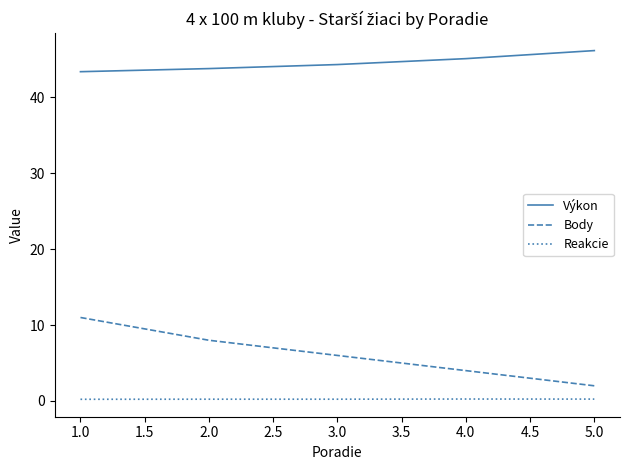

The Reakcie series shows 0.2 at 5.0. True or false?

True